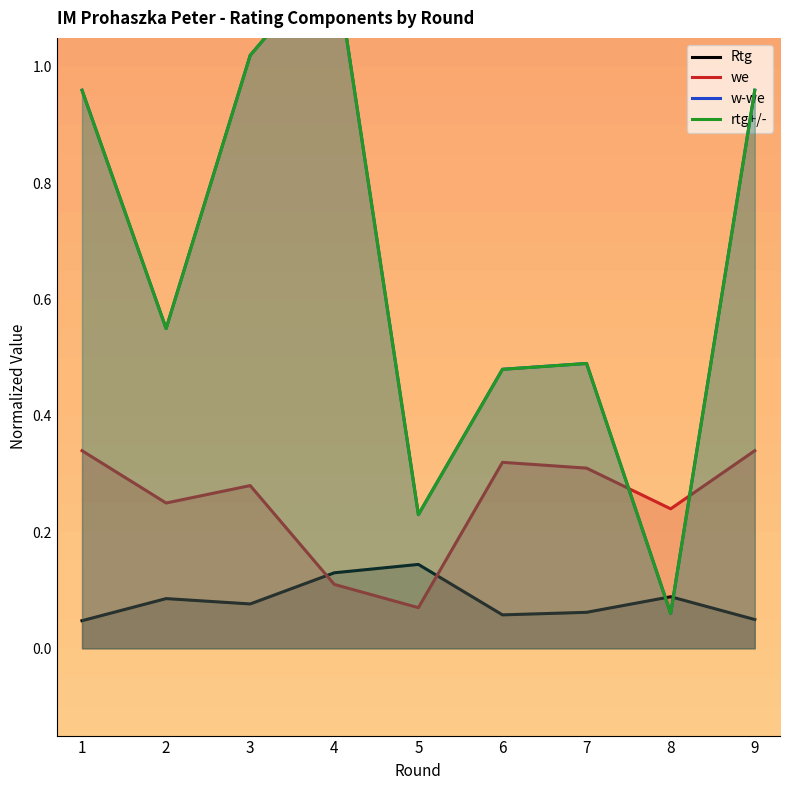

Which series changed the most between 2 and 5?

rtg+/-